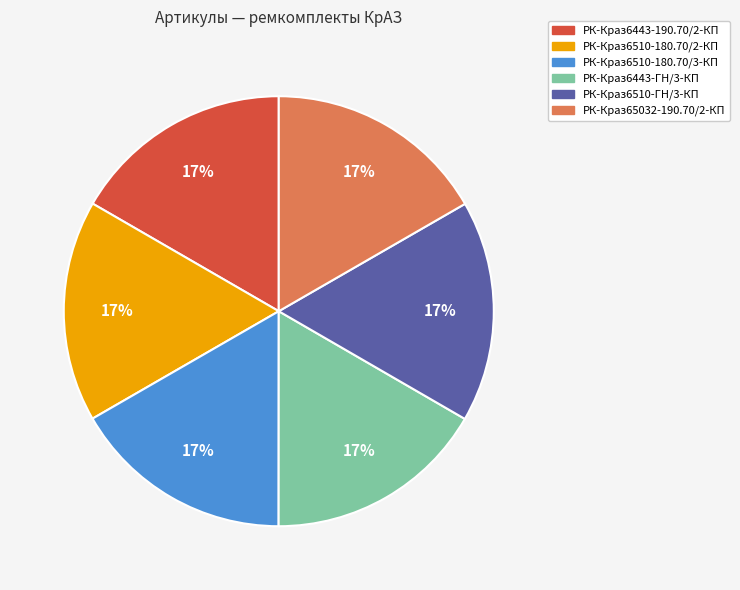

Combined, do РК-Краз65032-190.70/2-КП and РК-Краз6510-180.70/2-КП account for over 50%?

No